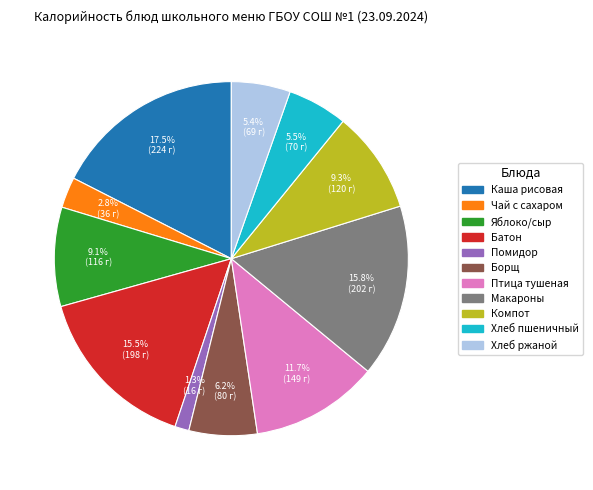

How many segments does this pie chart have?

11